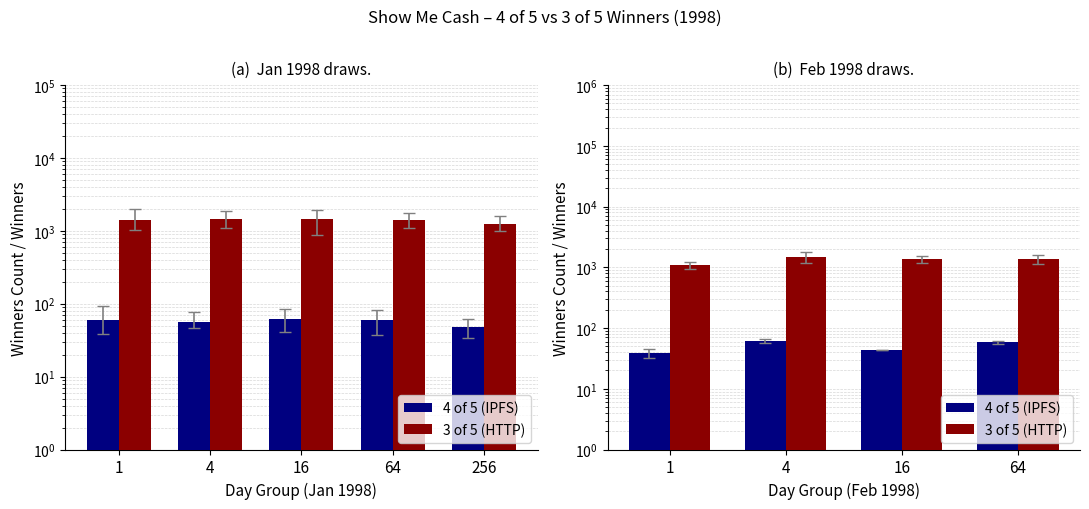

The 3 of 5 (HTTP) series shows 1077.5 at 1. True or false?

True